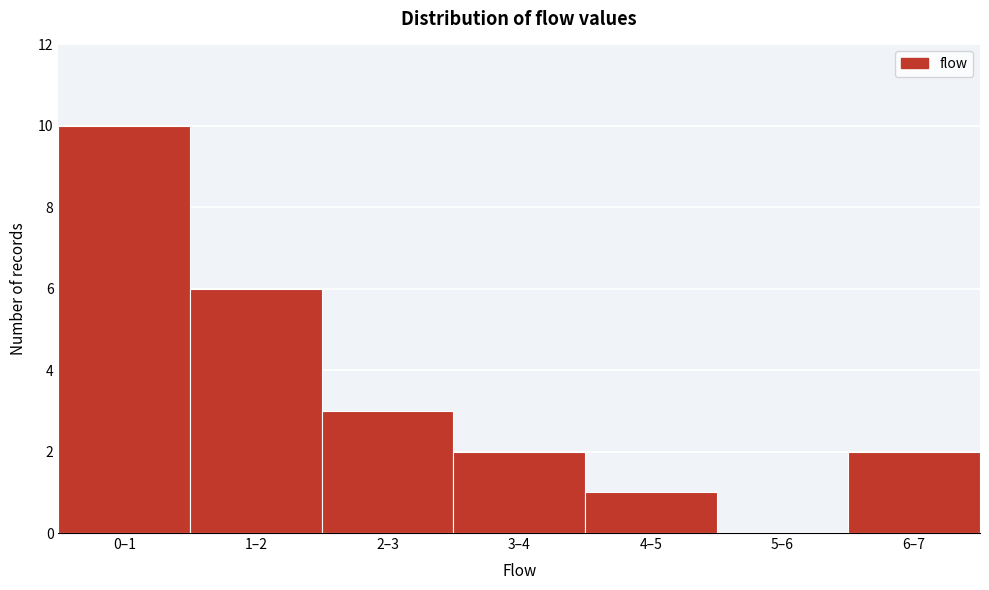

Reading left to right, what are all the values shown in this chart?

0–1=10	1–2=6	2–3=3	3–4=2	4–5=1	5–6=0	6–7=2